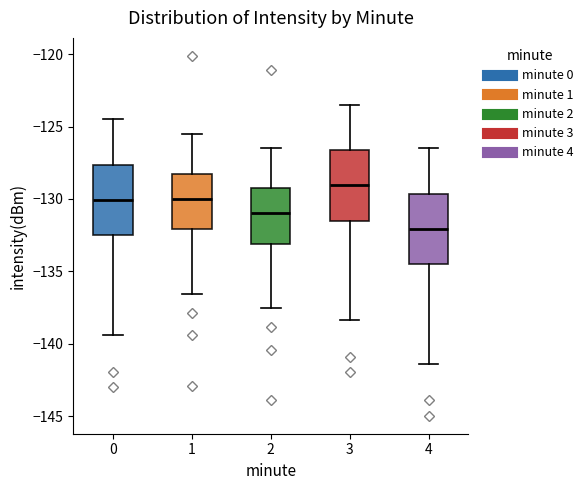

Where is the upper edge of the box at x = 0 on the y-axis? The values are not printed on the chart, so give them approximately, as read against the axis.

-127.5